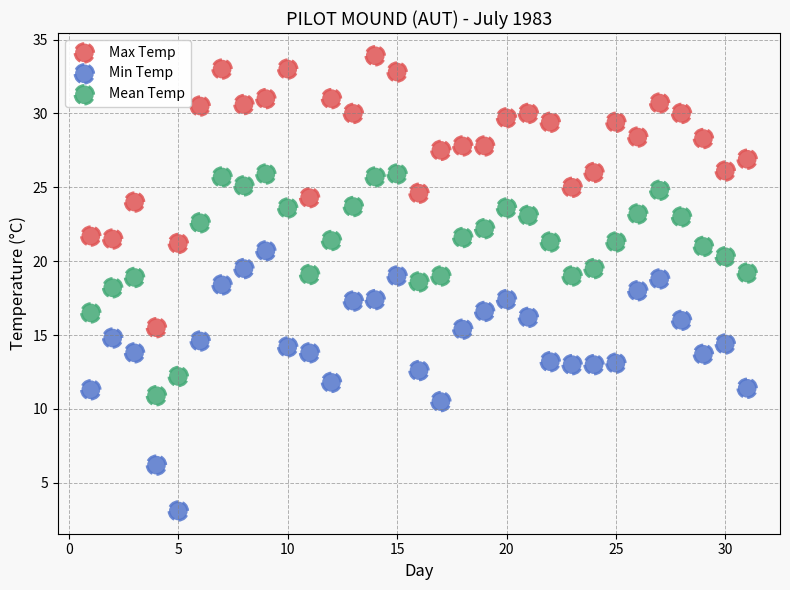

What are all the series names shown in the legend?

Max Temp, Min Temp, Mean Temp